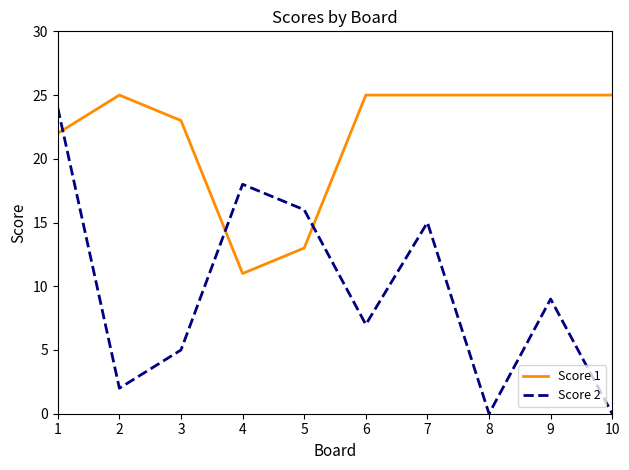

Reading left to right, transcribe all the data shown in this chart.

Score 1: 22	25	23	11	13	25	25	25	25	25
Score 2: 24	2	5	18	16	7	15	0	9	0